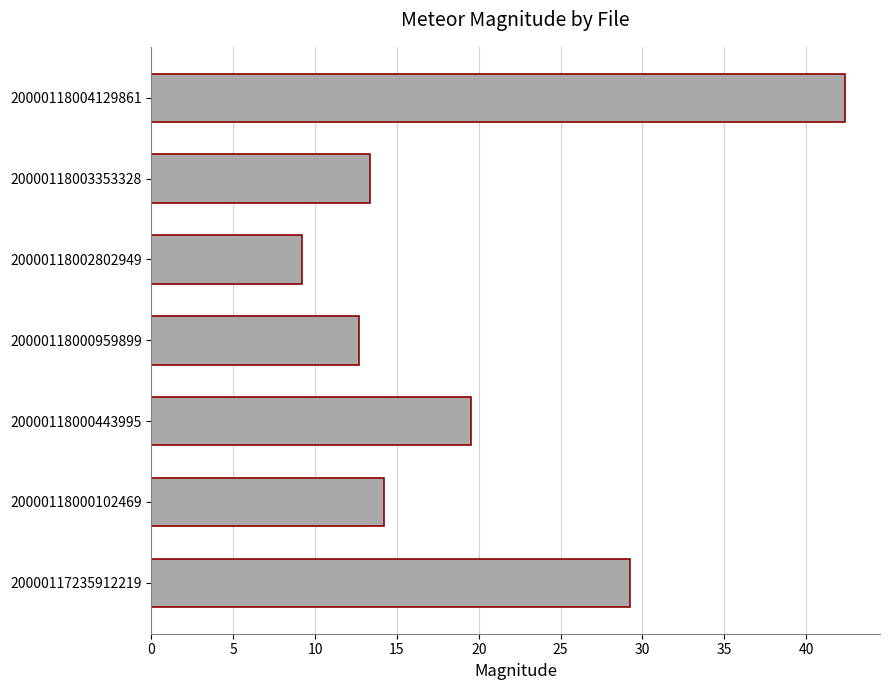

Between 20000118002802949 and 20000118000443995, which is larger?

20000118000443995